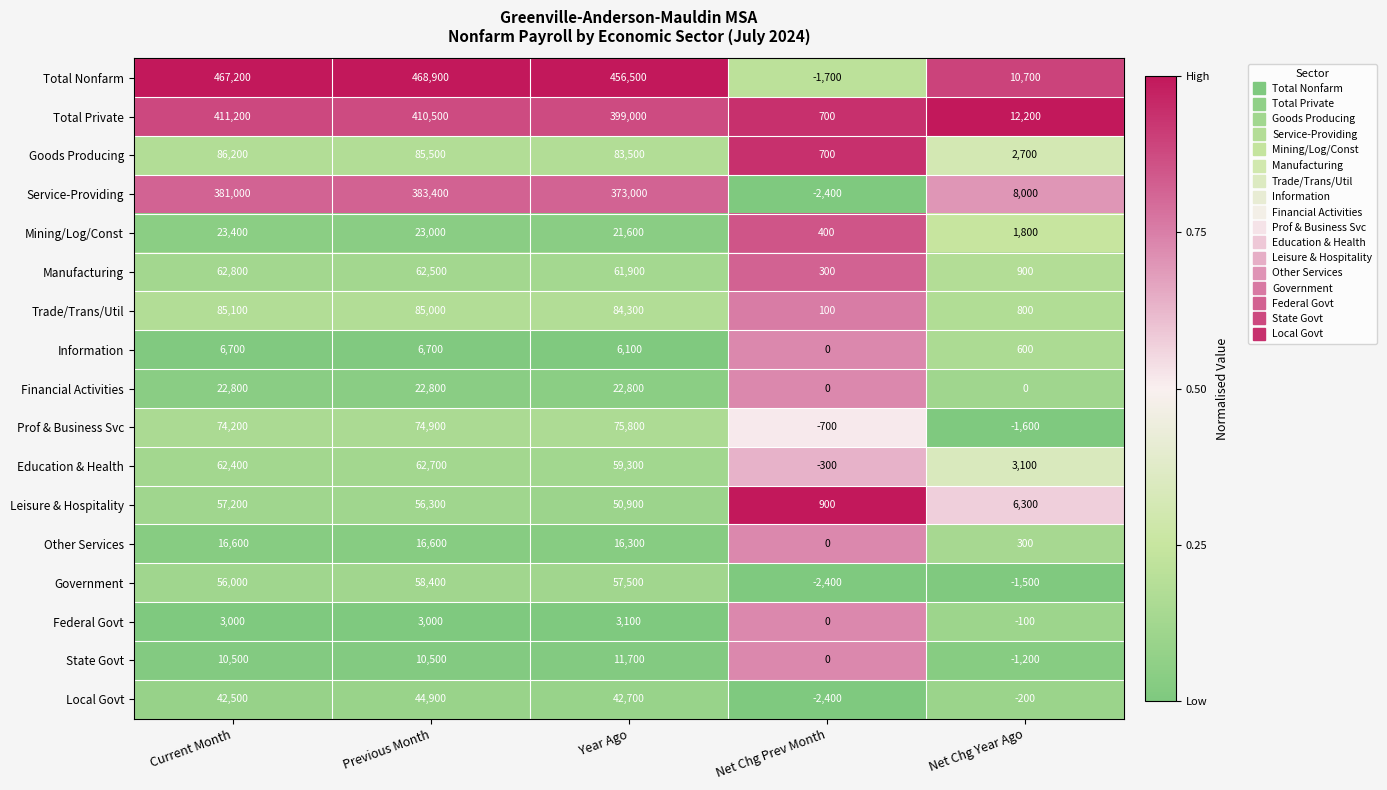

The value of Mining/Log/Const at Net Chg Year Ago is 1800. True or false?

True